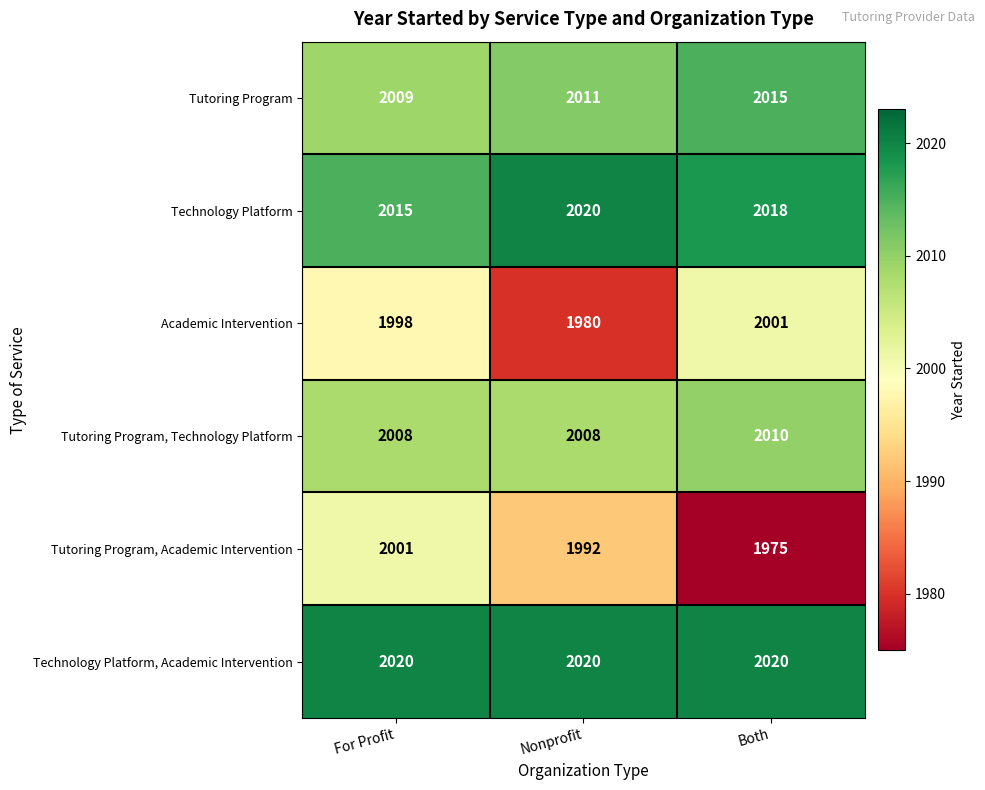

What is the maximum value shown in the chart?

2020